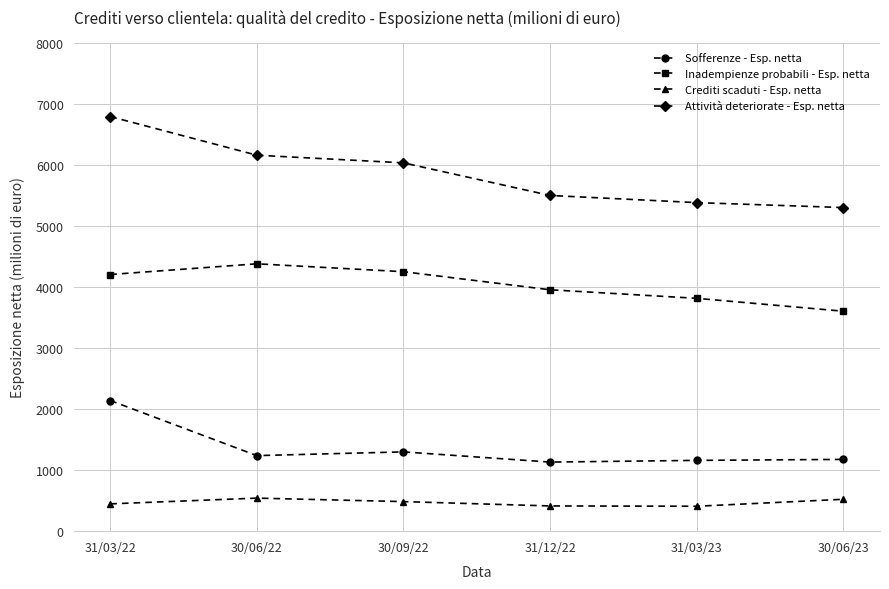

What is the difference between the maximum and minimum values in the Inadempienze probabili - Esp. netta series?

776